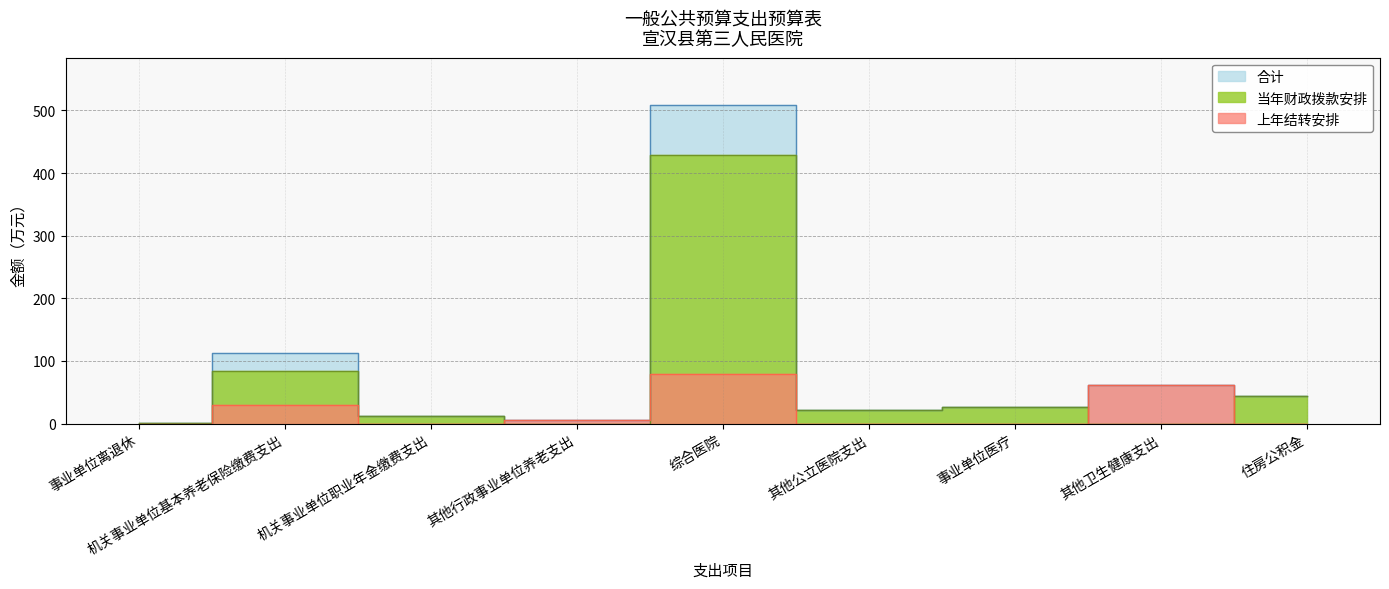

What is the label of the 6th point from the right?

其他行政事业单位养老支出